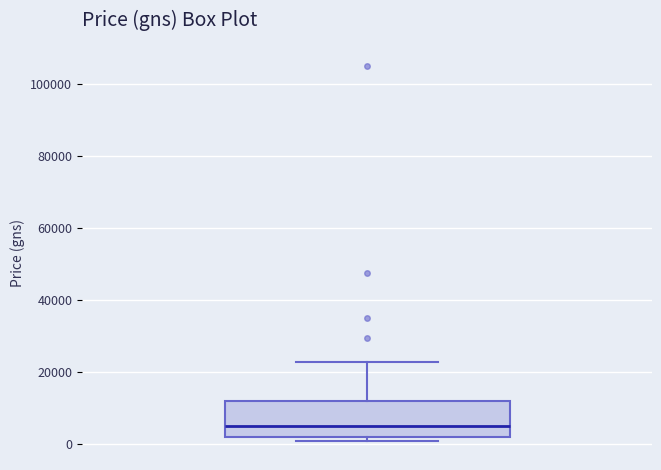

Where does the upper whisker of the box end on the y-axis? The values are not printed on the chart, so give them approximately, as read against the axis.

24000